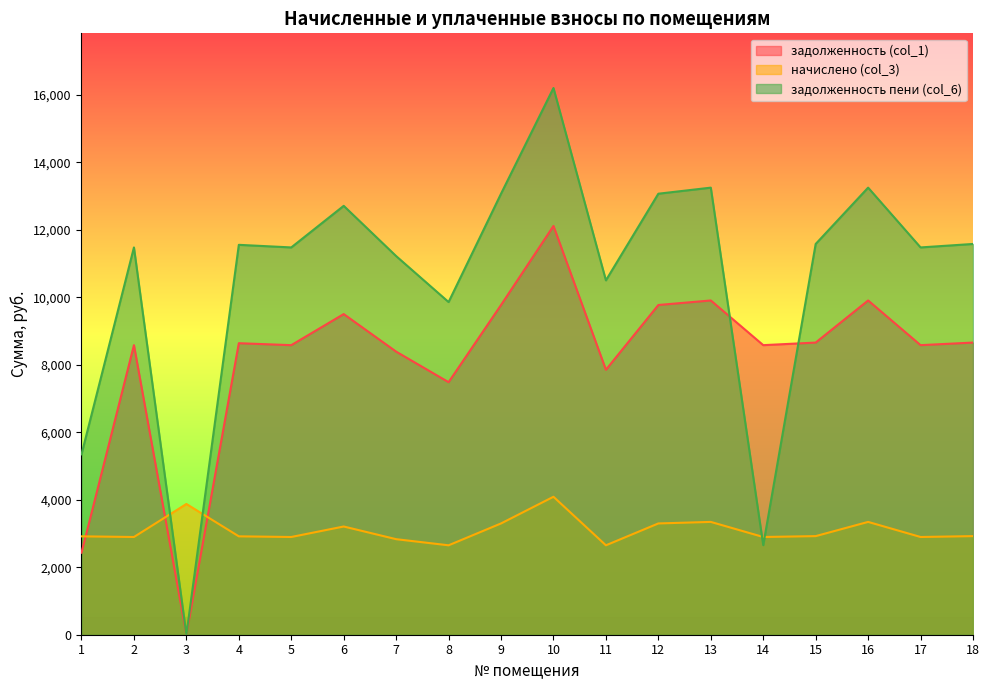

List the series in order of their peak value, highest first.

задолженность пени (col_6), задолженность (col_1), начислено (col_3)